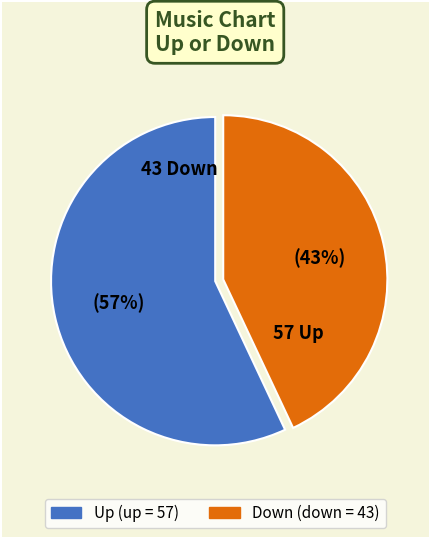

To the nearest percent, what is the difference between the largest and smallest slice percentages?

14%